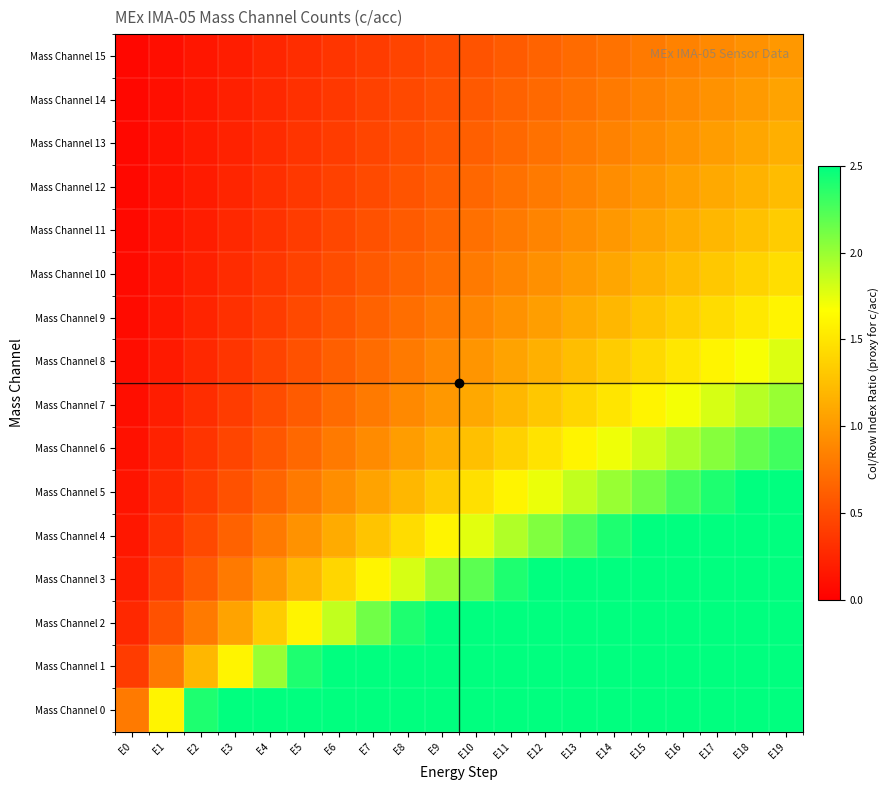

What is the spread (max minus min) of values at E15?

12.0